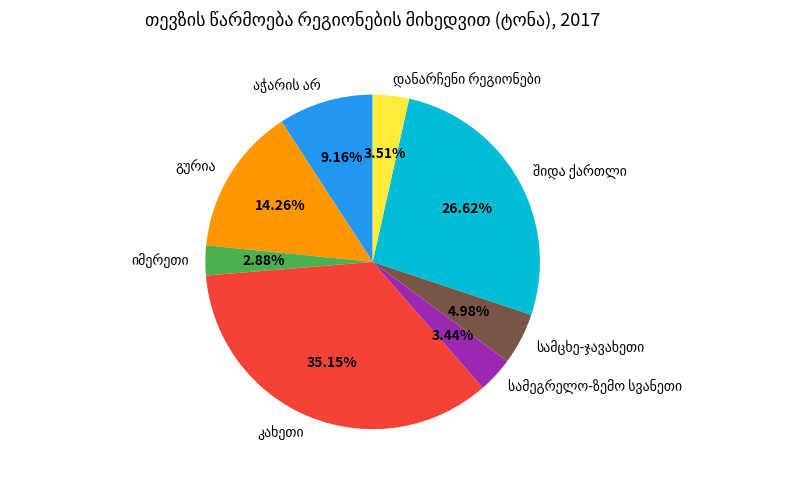

Is there a majority slice in this chart?

No